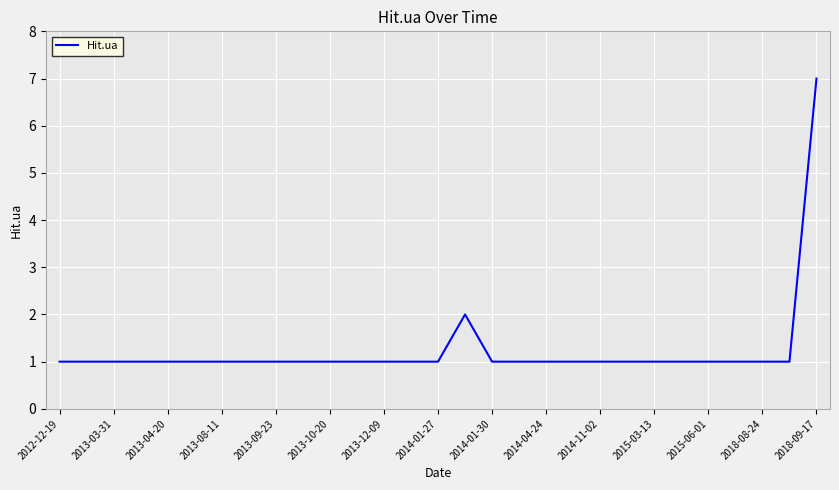

What is the maximum value shown in the chart?

7